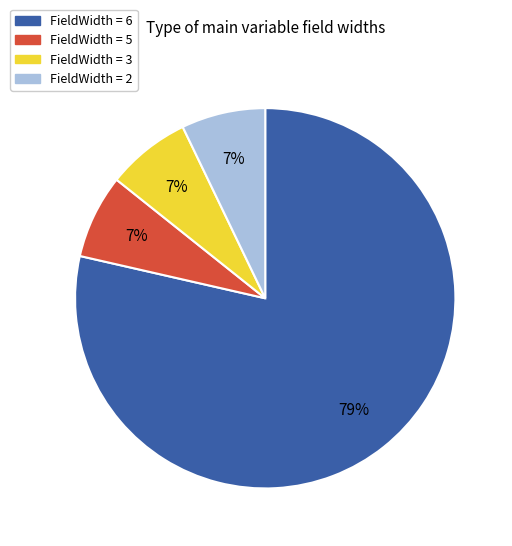

Is there any slice that represents more than half of the pie?

Yes